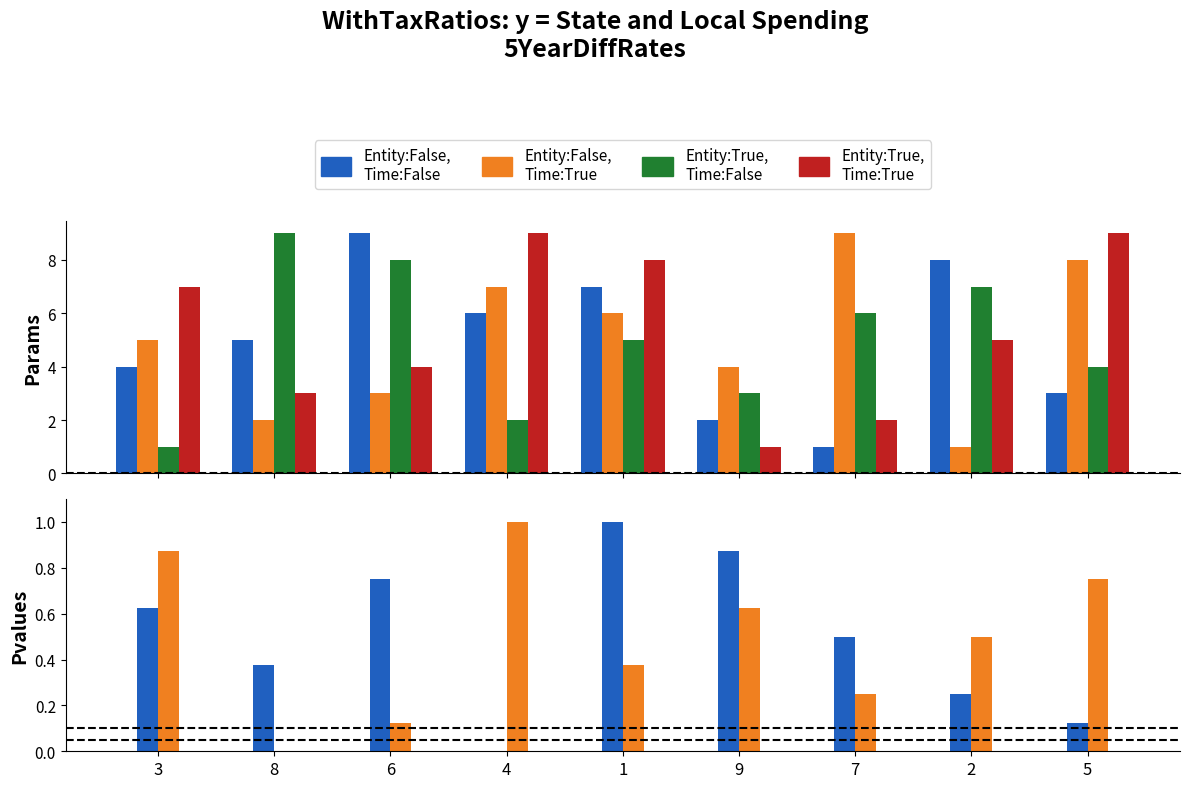

Is it true that Entity:False,
Time:True equals 0.8 at 9?

False